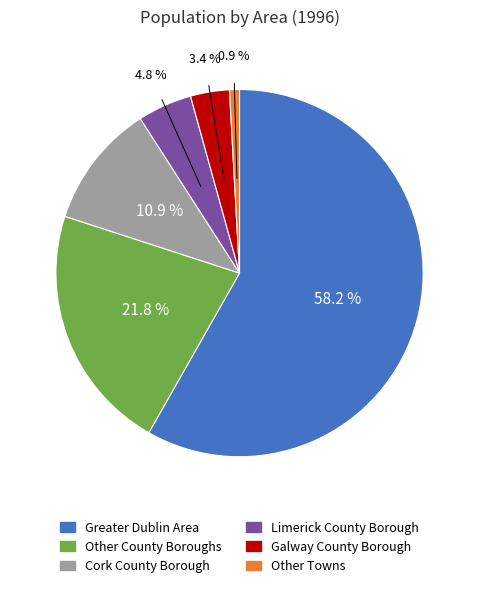

How many slices are in this pie chart?

6